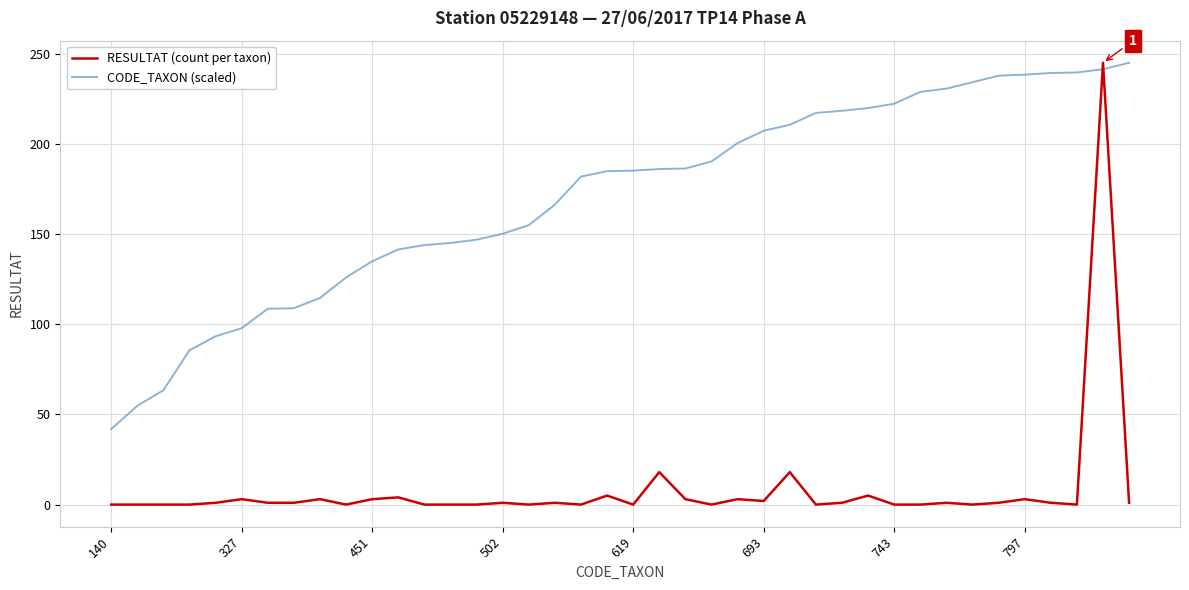

How many values in the CODE_TAXON (scaled) series are below 185?

20